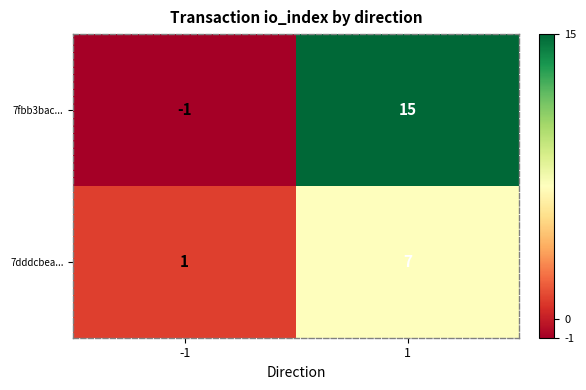

Which series changed the most between -1 and 1?

7fbb3bac...